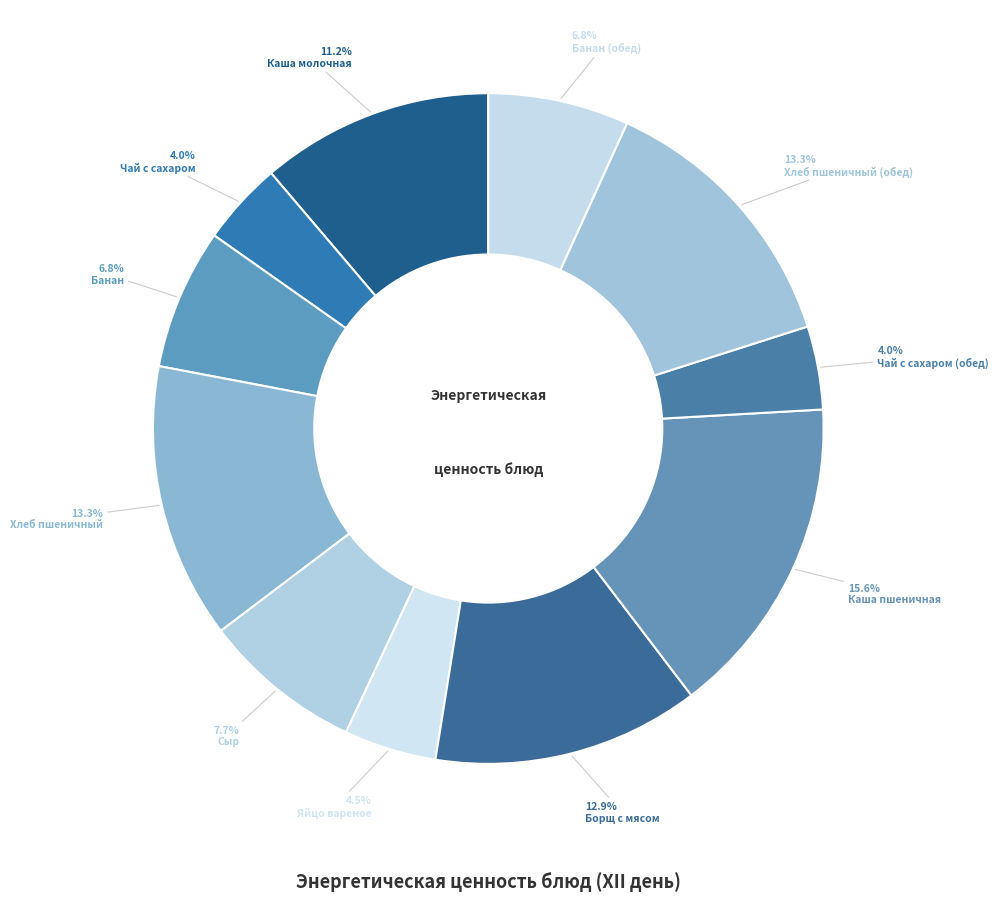

Which category has the biggest portion of the pie?

Каша пшеничная